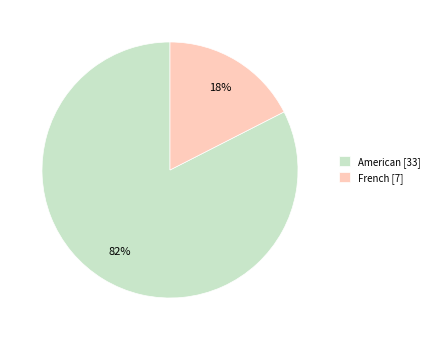

How many slices are in this pie chart?

2